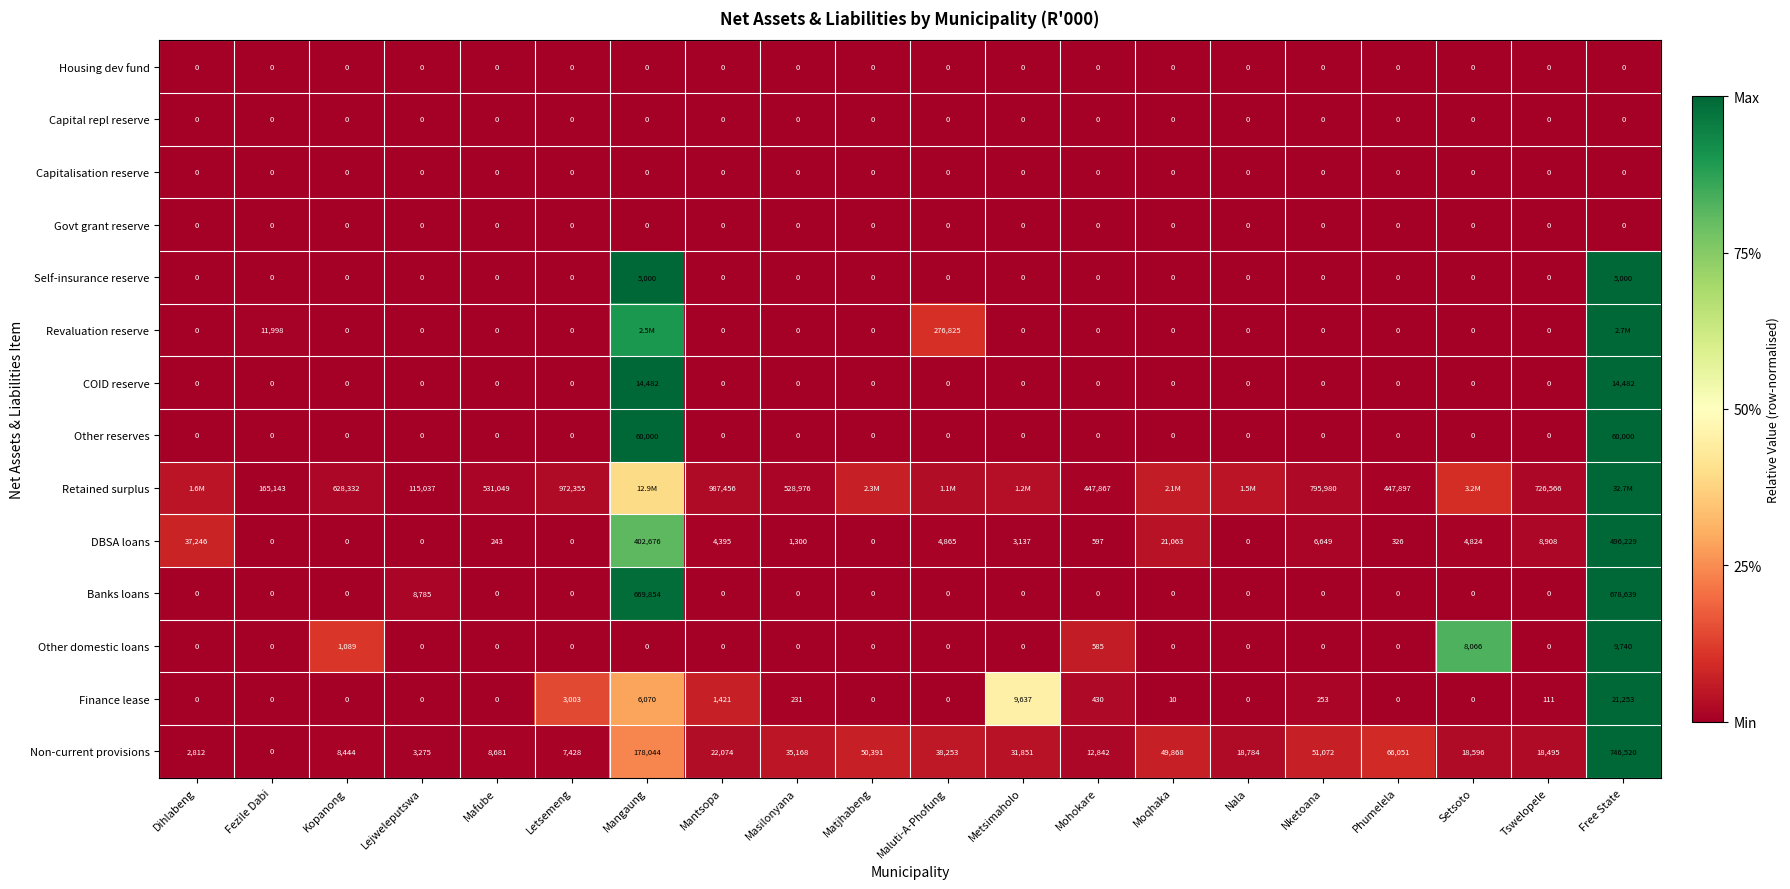

Which category has the highest value in the Finance lease series?

Free State